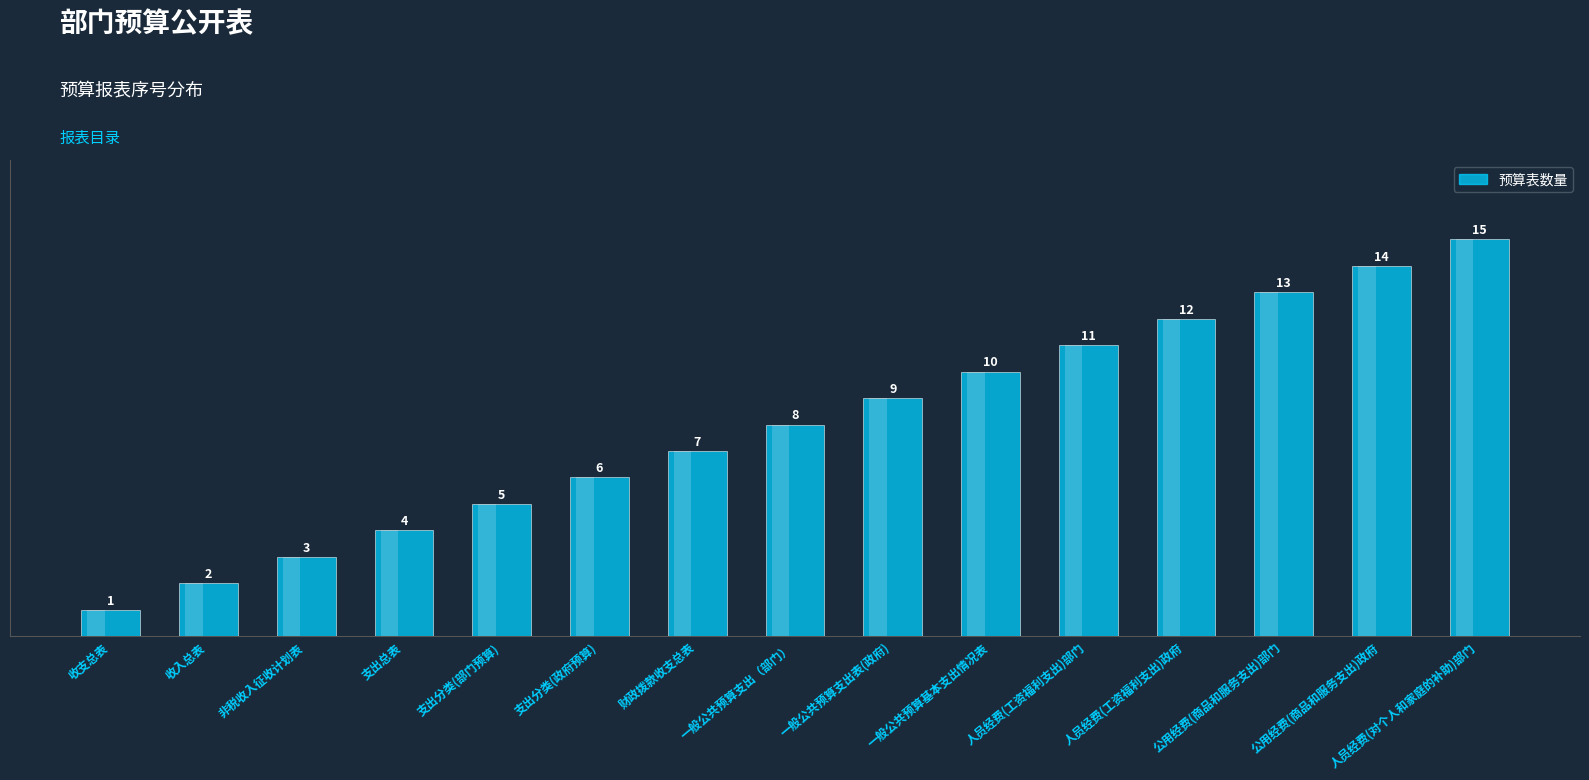

How many categories are shown in the chart?

15